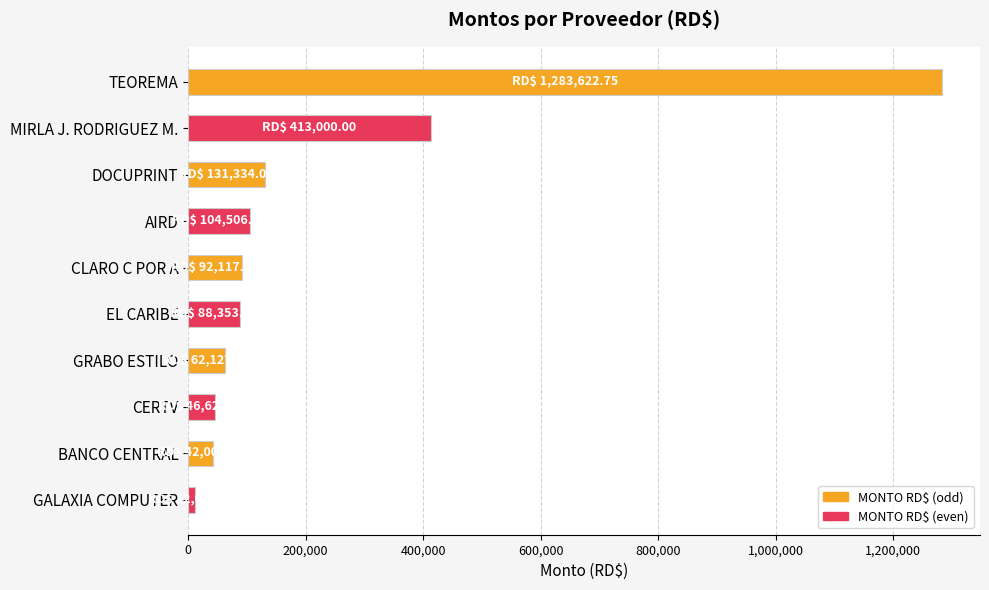

What value does the data have at AIRD?

104506.7